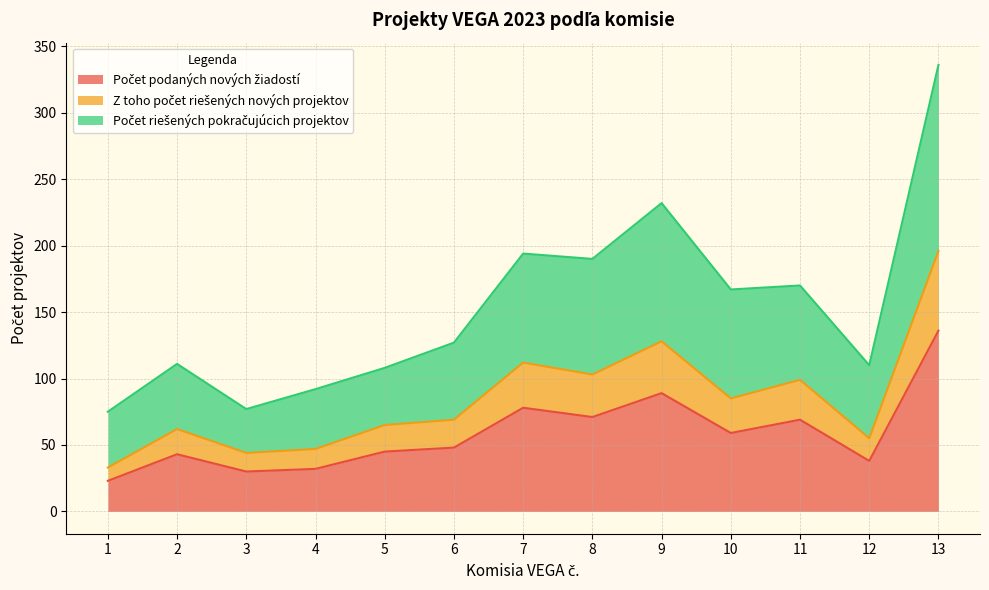

What is the total value across all series at 1?

75